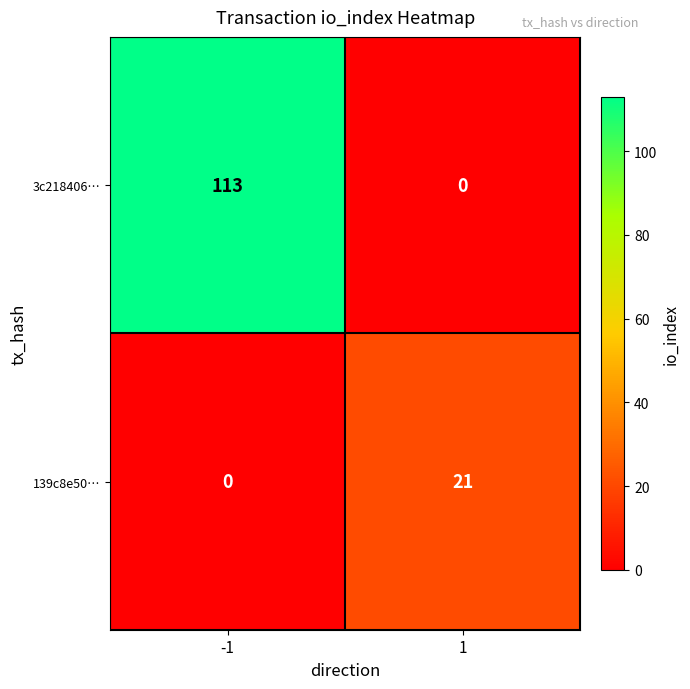

List the series in order of their overall mean, highest first.

3c218406…, 139c8e50…